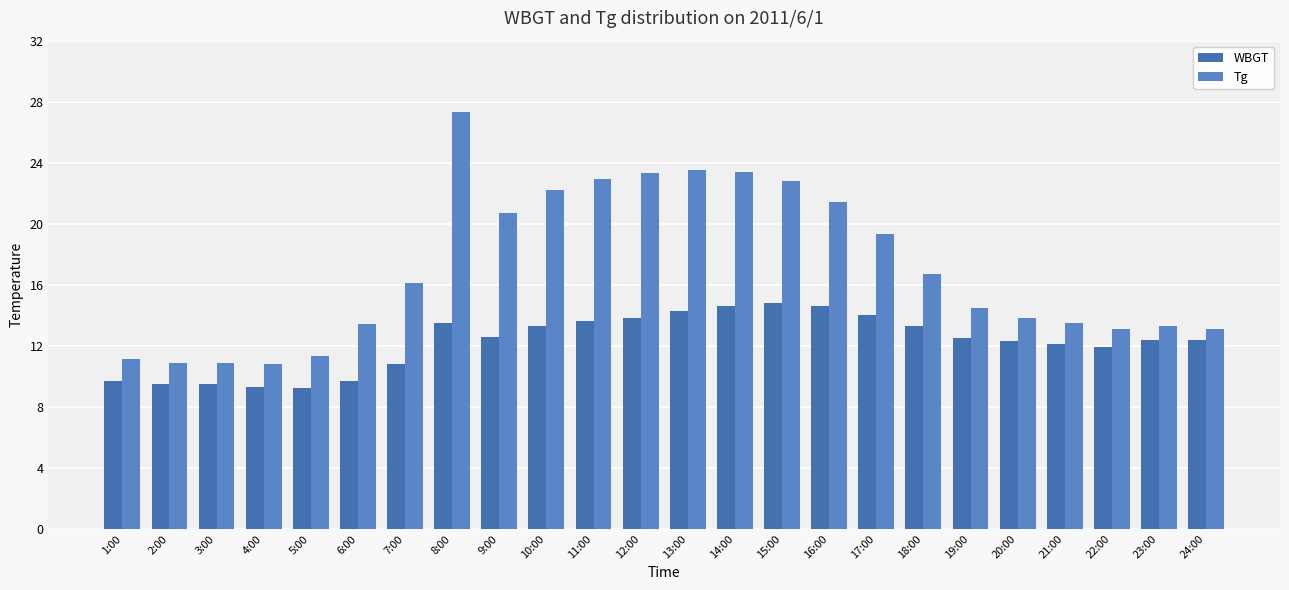

Which series has the largest total across all categories?

Tg